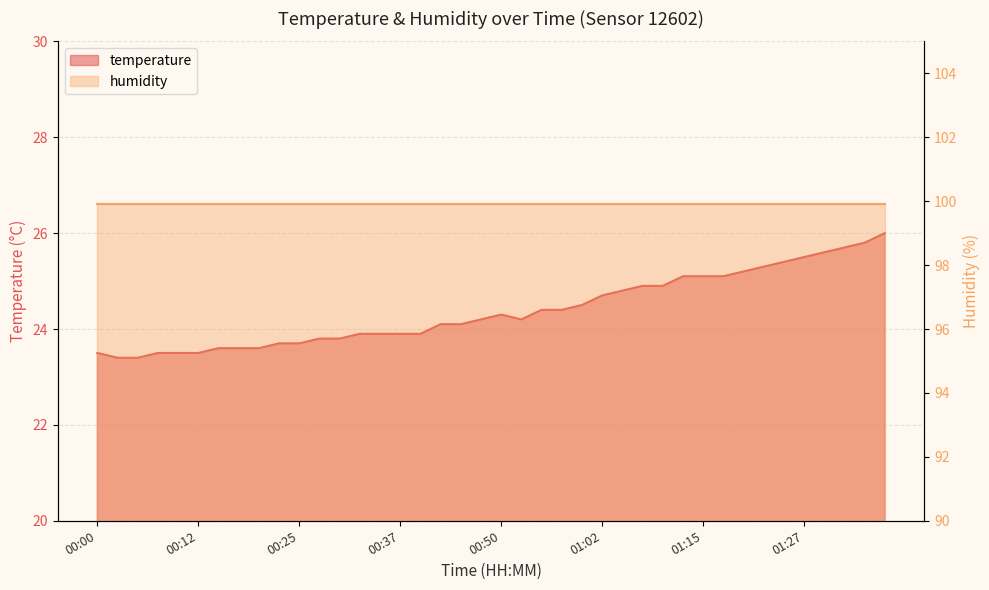

Reading right to left, what are all the values shown in this chart?

26.0	25.8	25.7	25.6	25.5	25.4	25.3	25.2	25.1	25.1	25.1	24.9	24.9	24.8	24.7	24.5	24.4	24.4	24.2	24.3	24.2	24.1	24.1	23.9	23.9	23.9	23.9	23.8	23.8	23.7	23.7	23.6	23.6	23.6	23.5	23.5	23.5	23.4	23.4	23.5